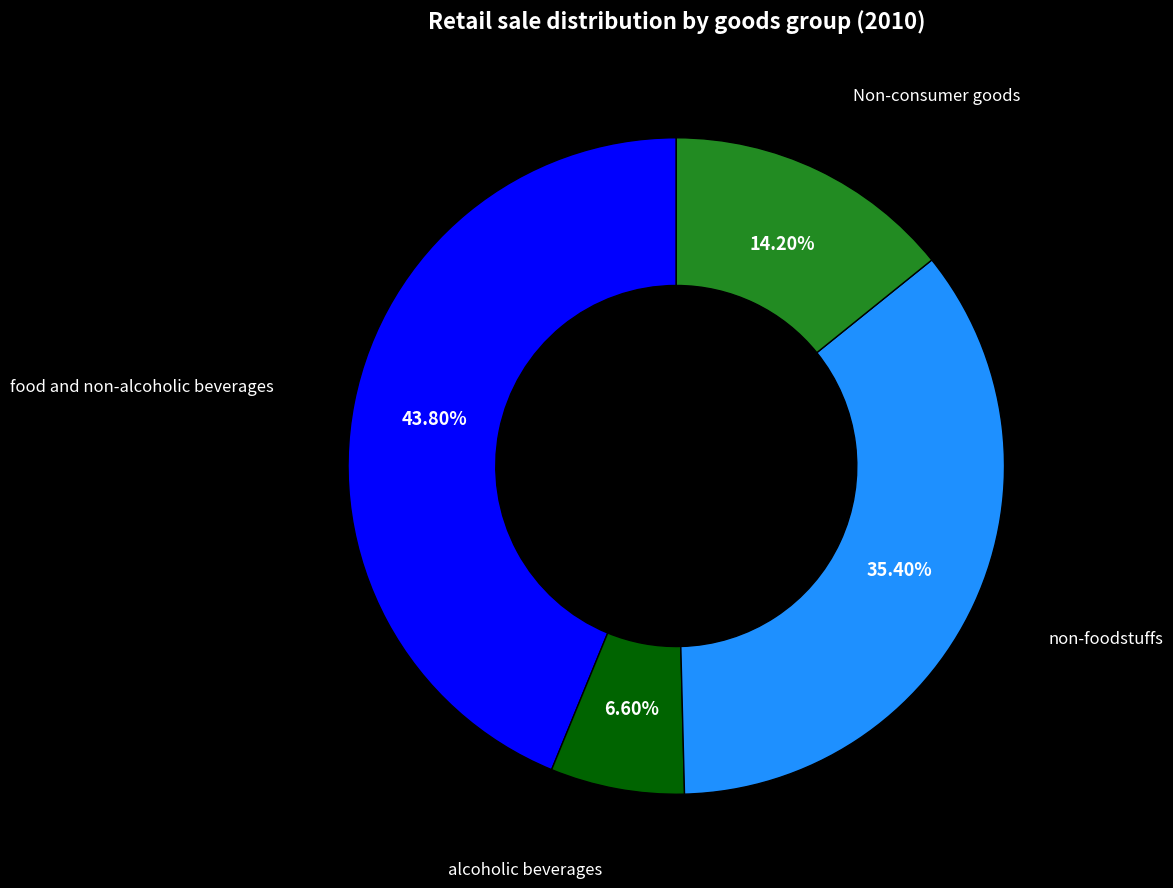

What portion of the pie excludes non-foodstuffs?

64.6%